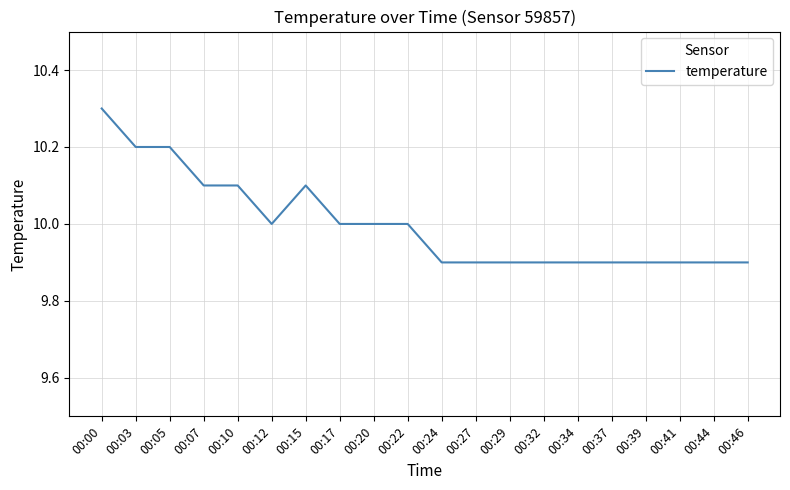

Which category has the highest value across all series?

00:00